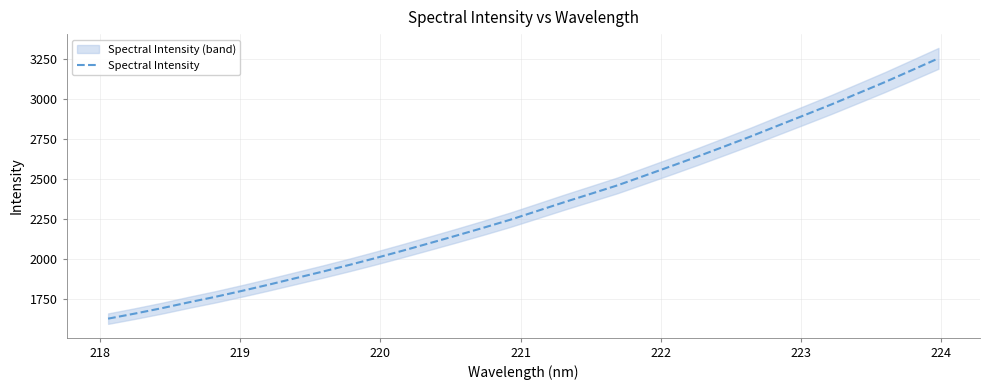

Is it true that the value at 221 is 2995.0?

False